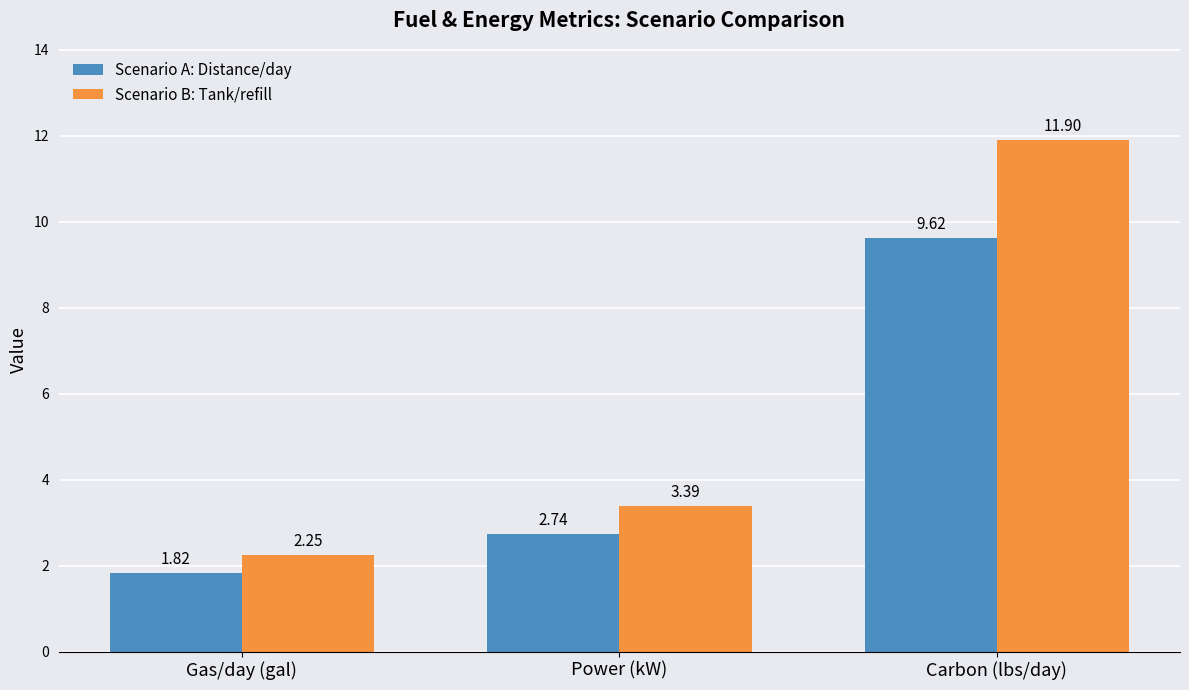

What is the difference between the maximum and second lowest values in the Scenario B: Tank/refill series?

8.5